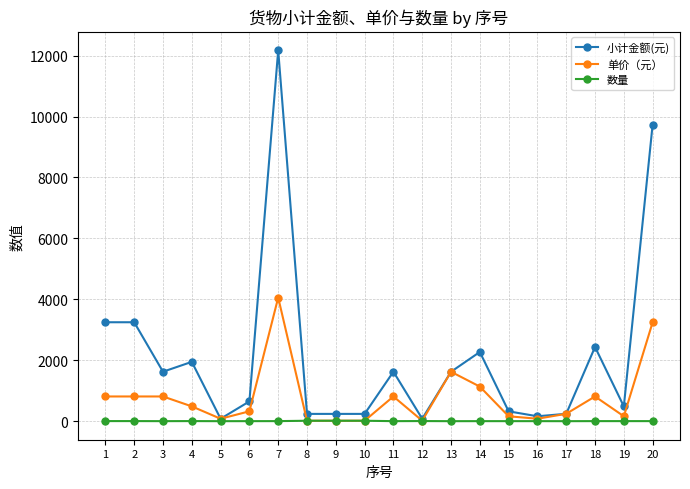

What is the difference between the maximum and minimum values in the 小计金额(元) series?

12094